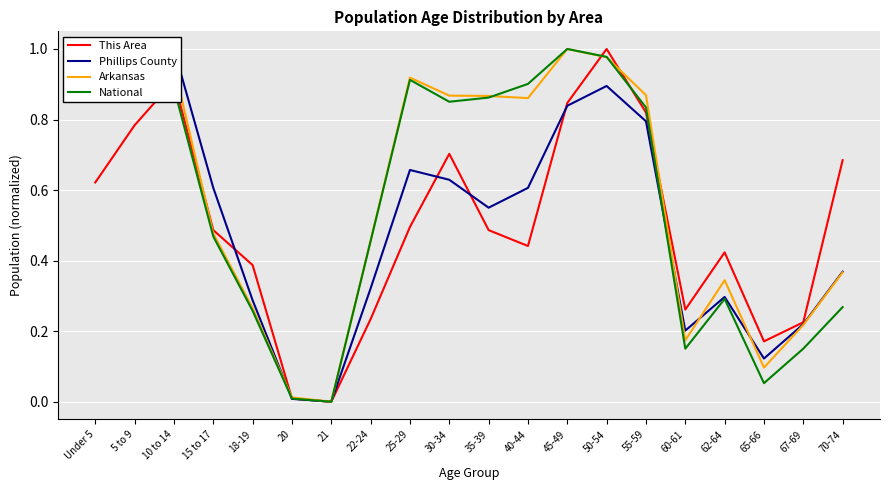

Which series has the largest total across all categories?

Arkansas